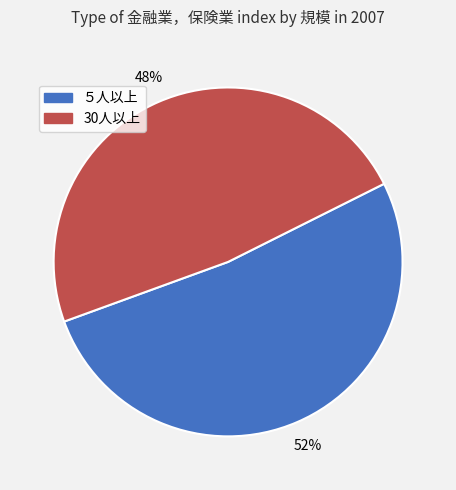

What percentage is the 30人以上 slice, to the nearest percent?

48%